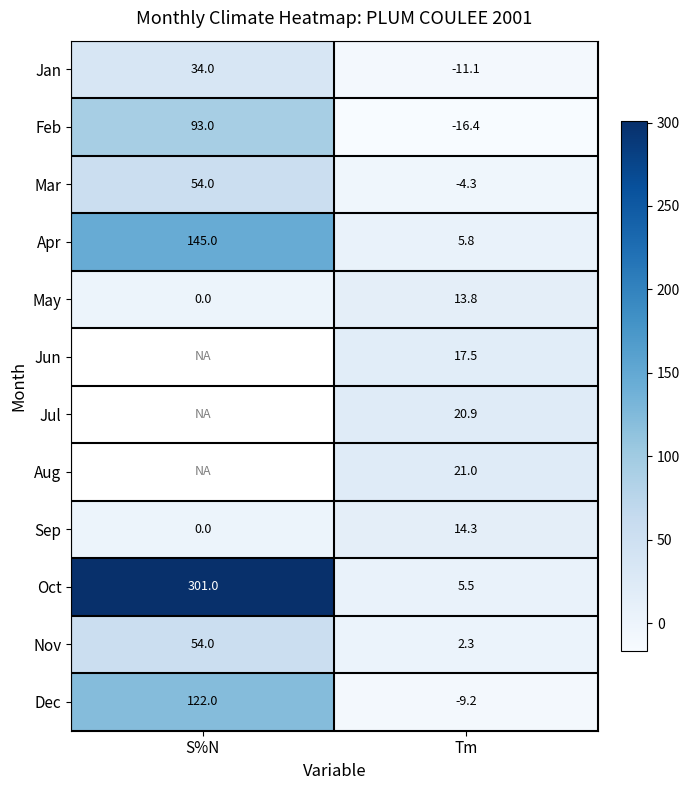

At which label is May closest to 6?

S%N